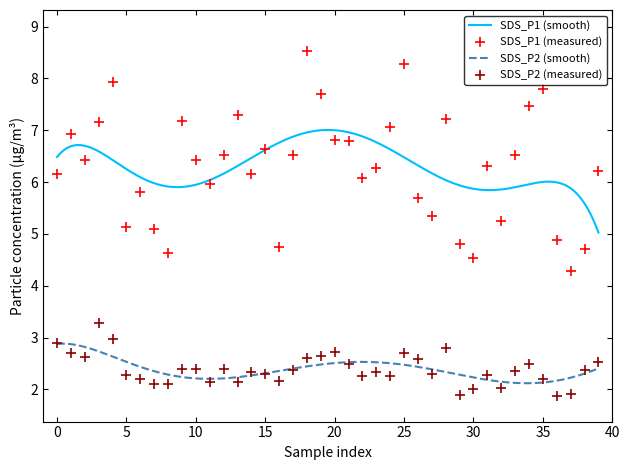

Which series contains the highest Y value?

SDS_P1